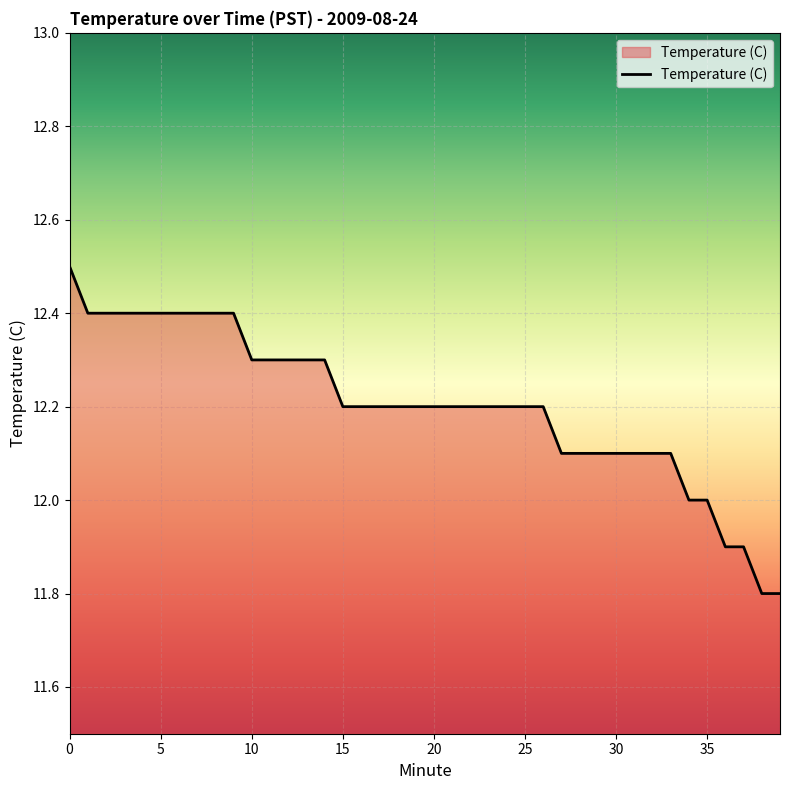

What is the maximum value shown in the chart?

12.5